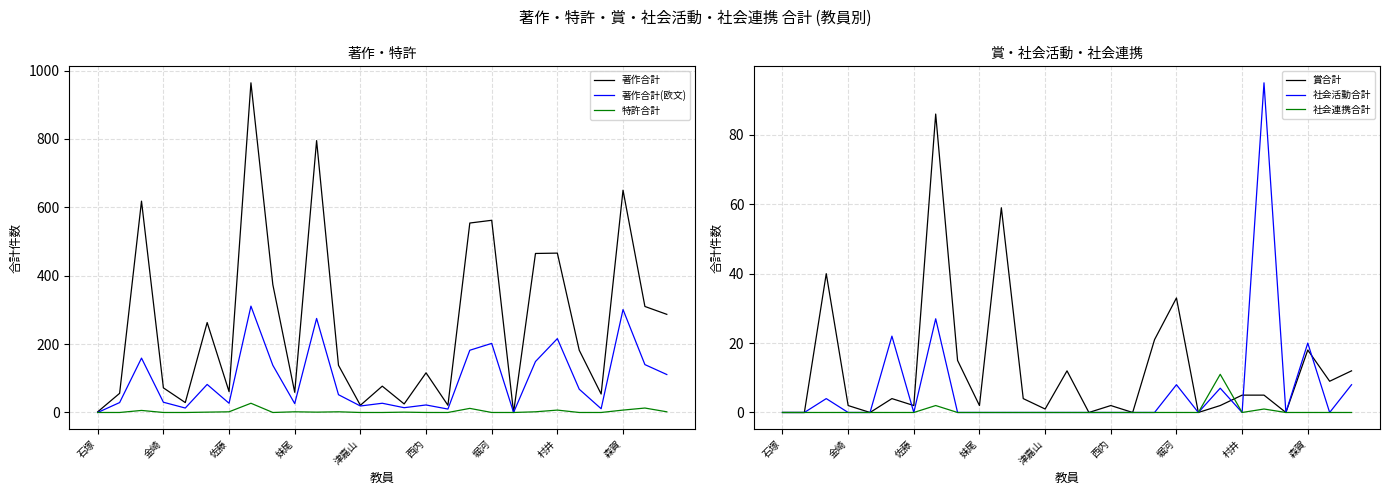

At how many categories does at least one series exceed 385?

8